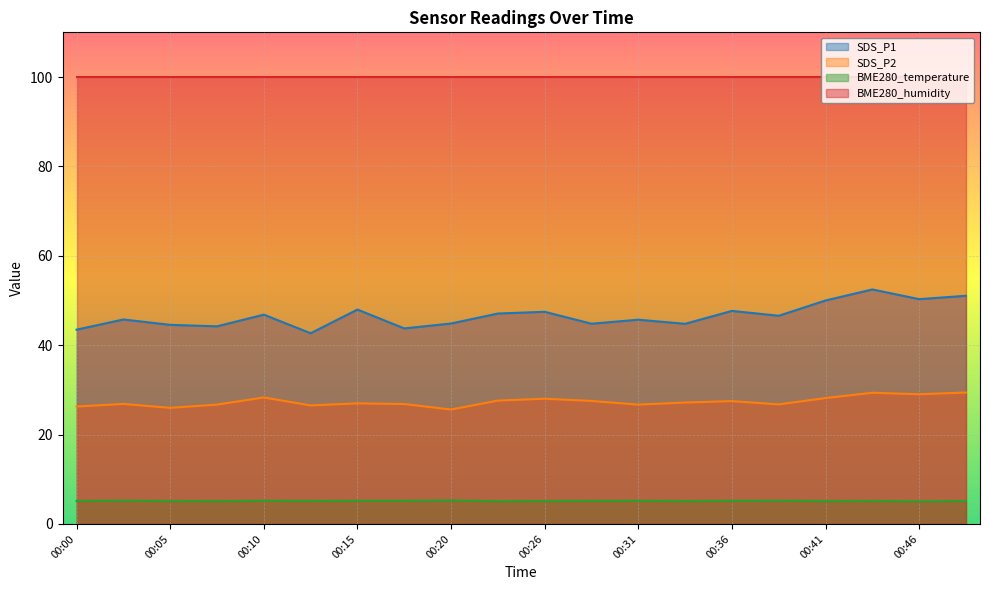

List the series in order of their peak value, highest first.

BME280_humidity, SDS_P1, SDS_P2, BME280_temperature